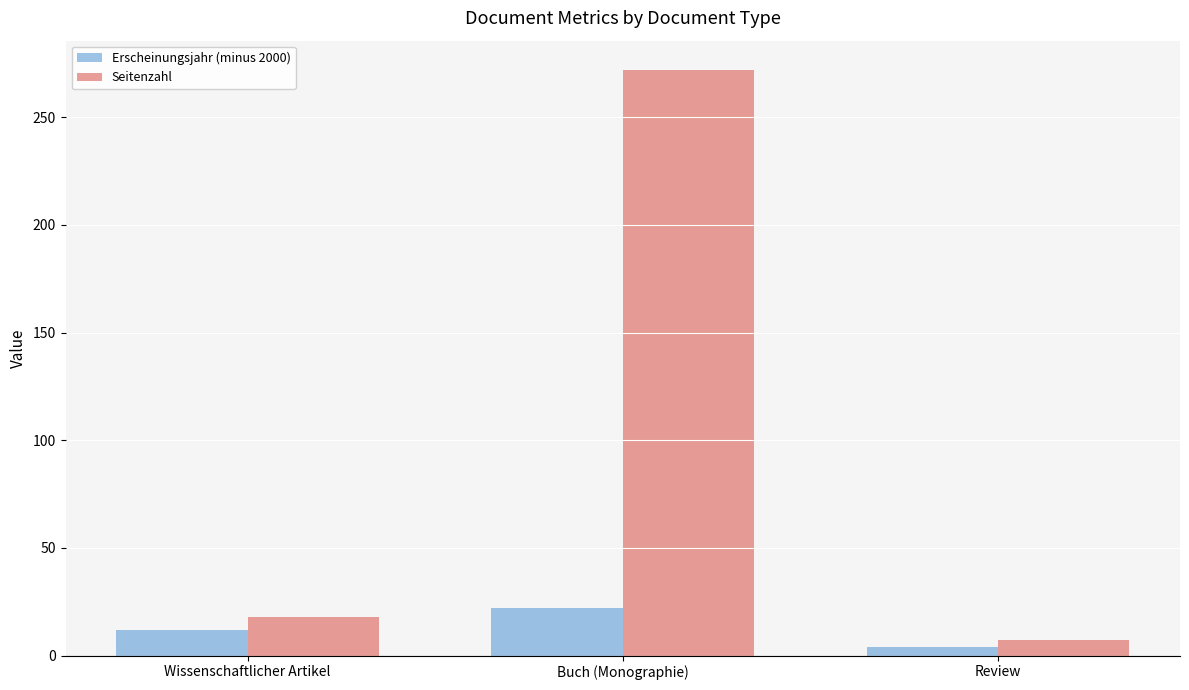

At which category is the sum across all series the highest?

Buch (Monographie)